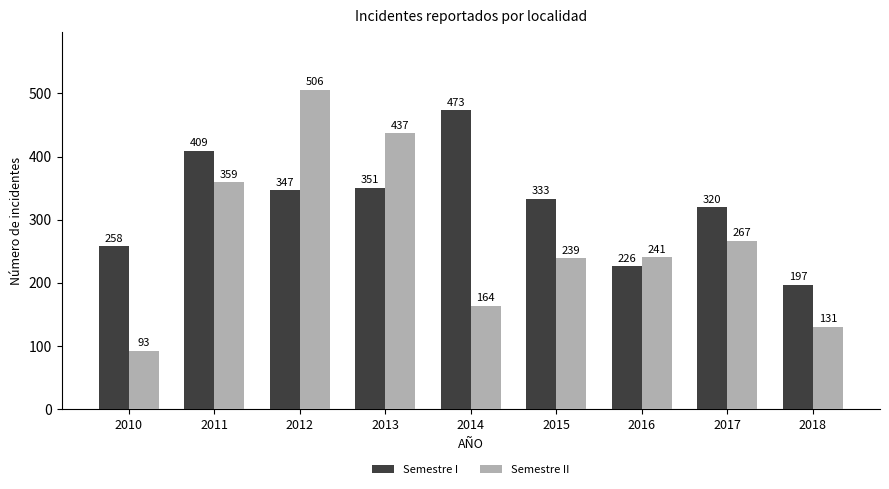

True or false: Semestre I has a value of 258 at 2010.

True